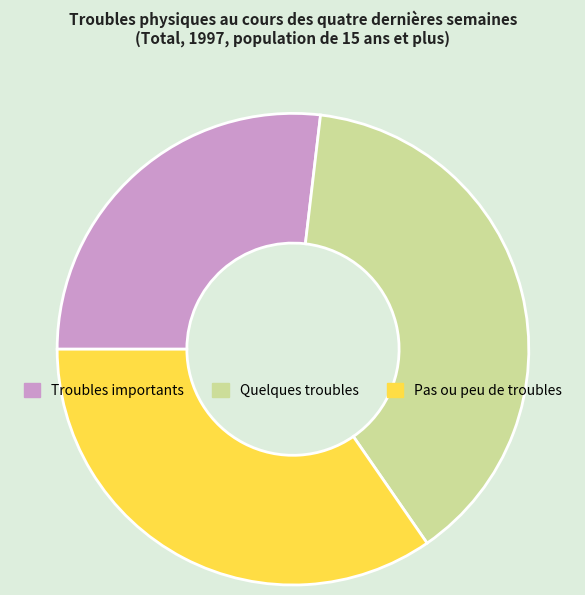

Is it true that Pas ou peu de troubles is 35% of the pie?

True